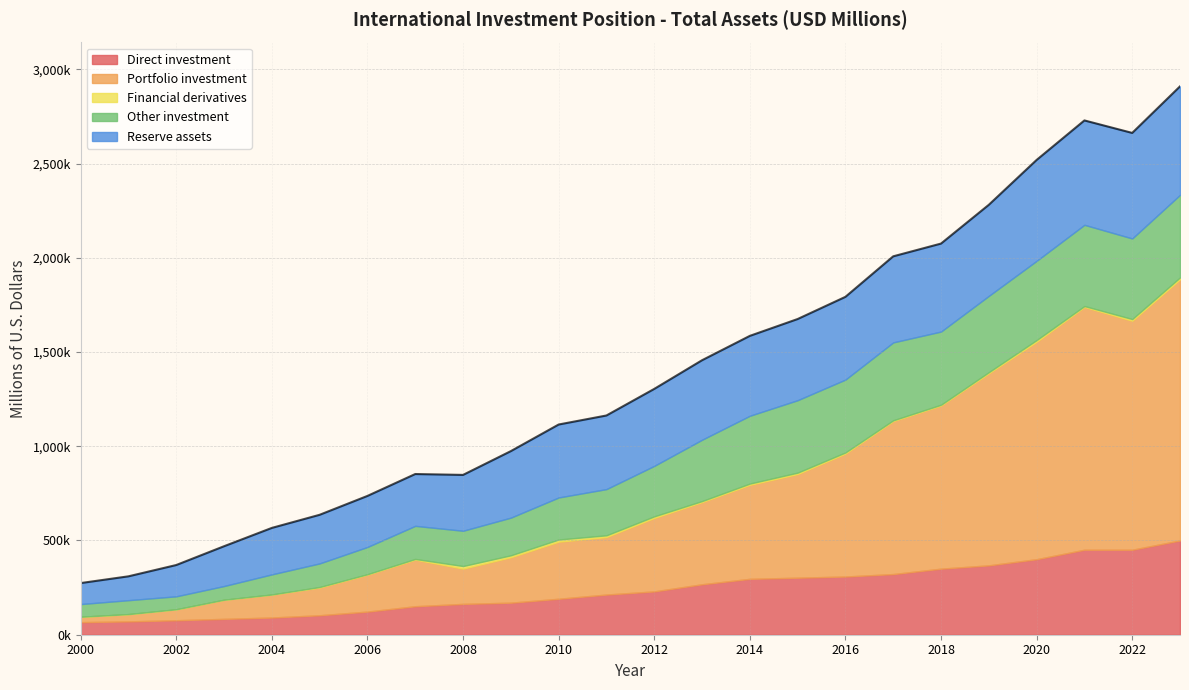

How many data points does each series have?

24